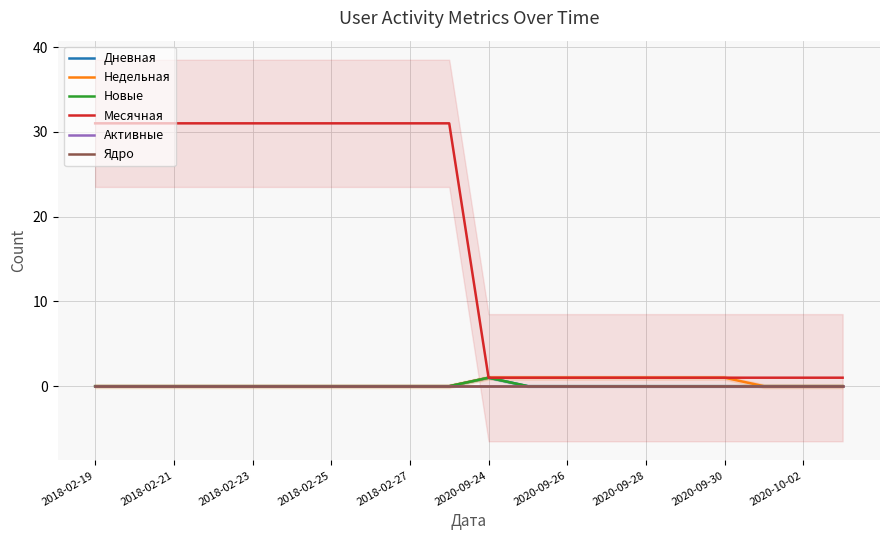

True or false: Новые and Дневная cross at least once.

False